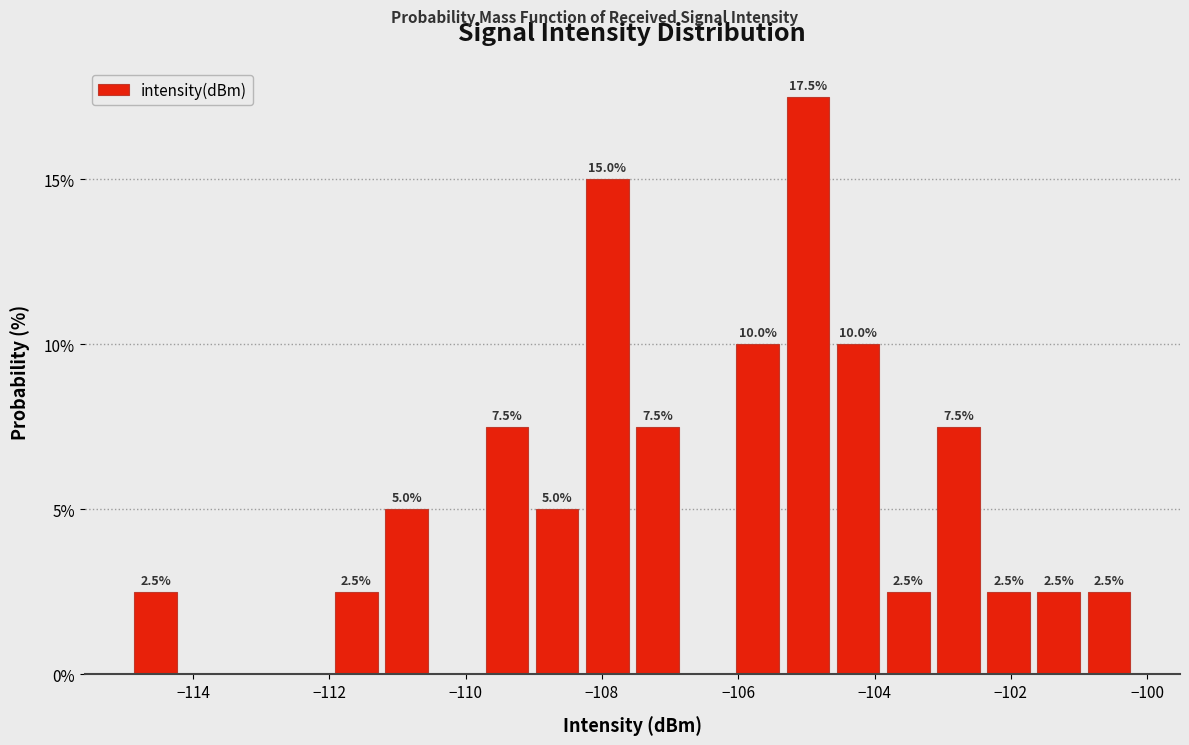

Around what value on the x-axis is the tallest bar? Give the approximate position of its centre, as read against the axis.

-105.0